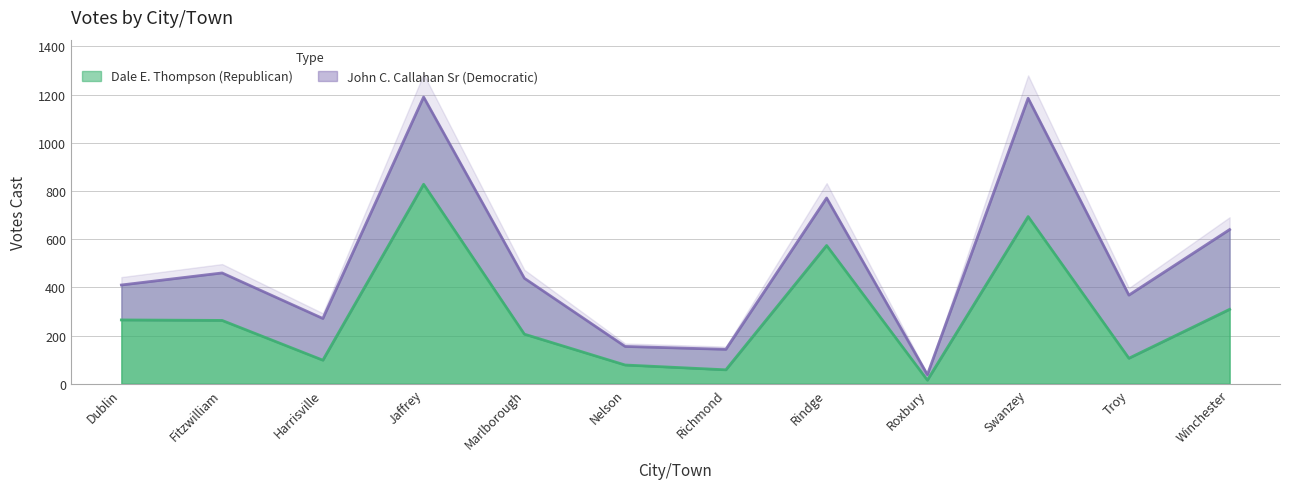

What is the difference between the values at Harrisville and Richmond?

40